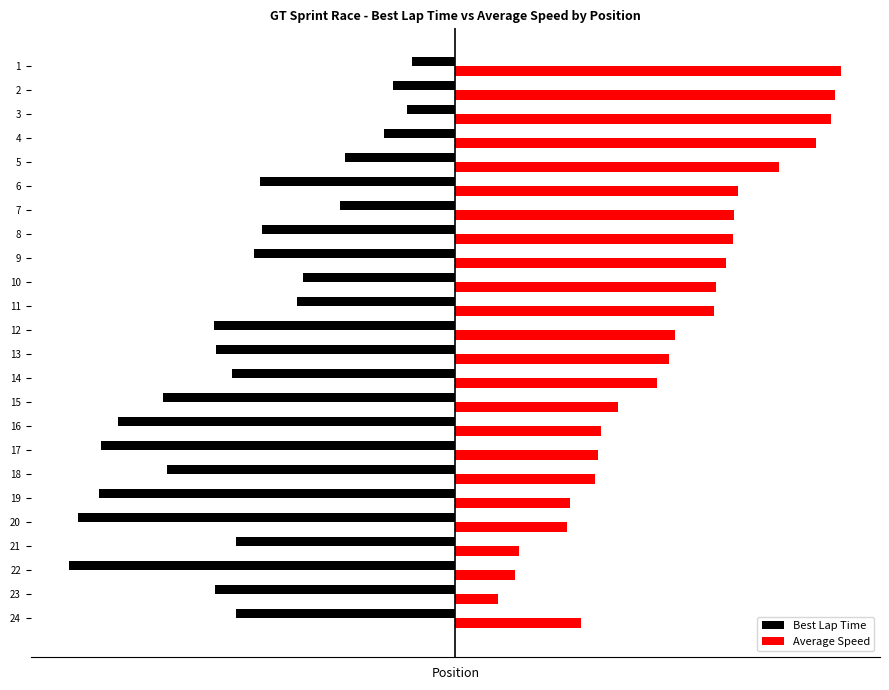

What are all the series names shown in the legend?

Best Lap Time, Average Speed